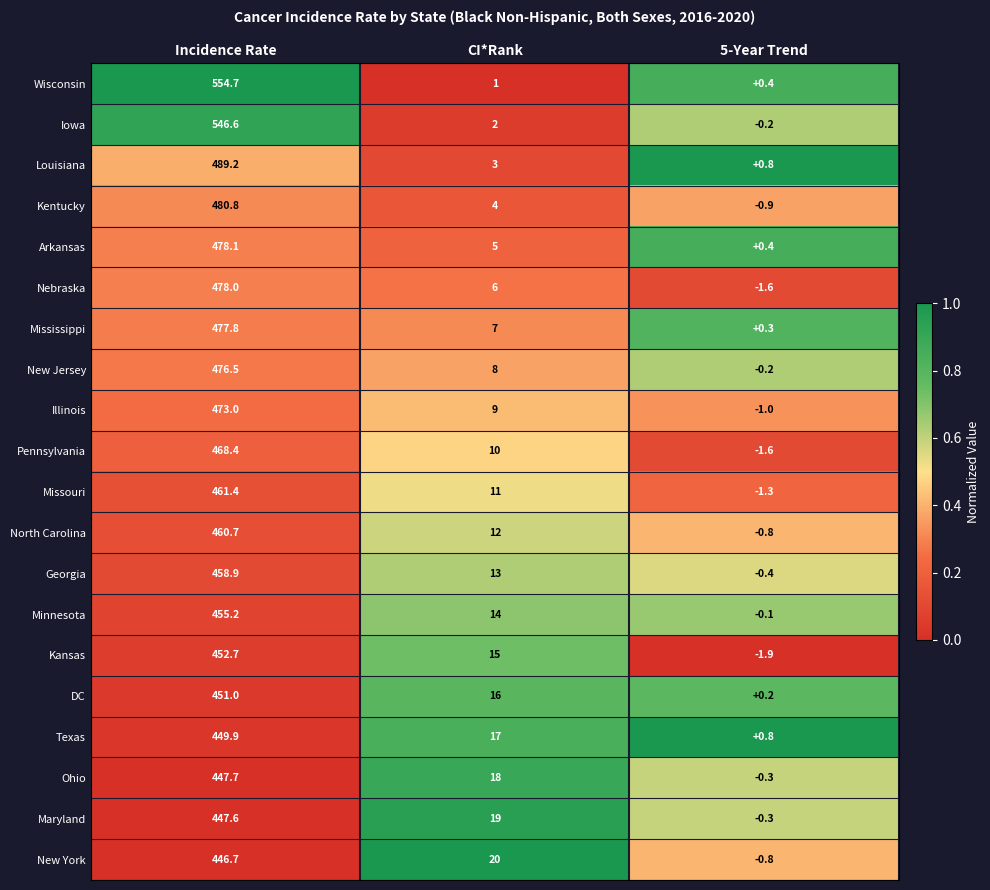

Which category has the lowest value across all series?

5-Year Trend